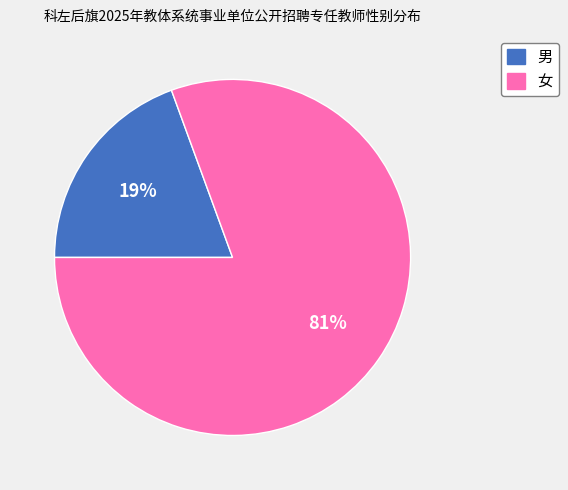

What percentage is the 男 slice, to the nearest percent?

19%